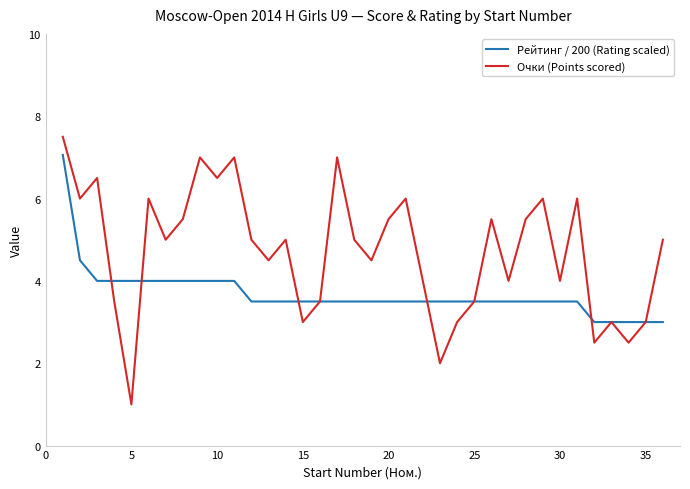

Which series has the largest total across all categories?

Очки (Points scored)